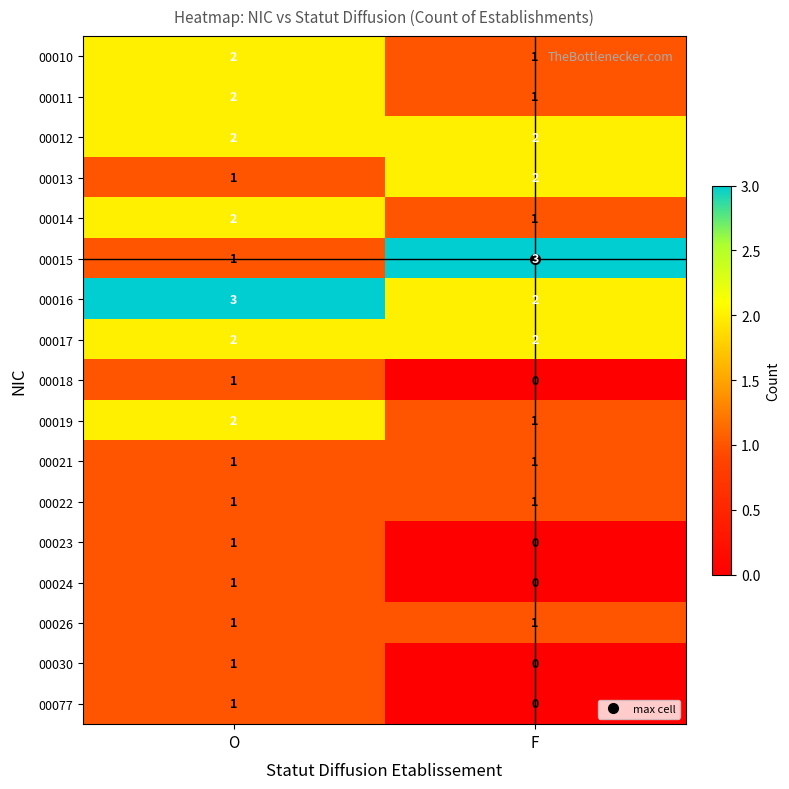

What is the total value across all series at F?

18